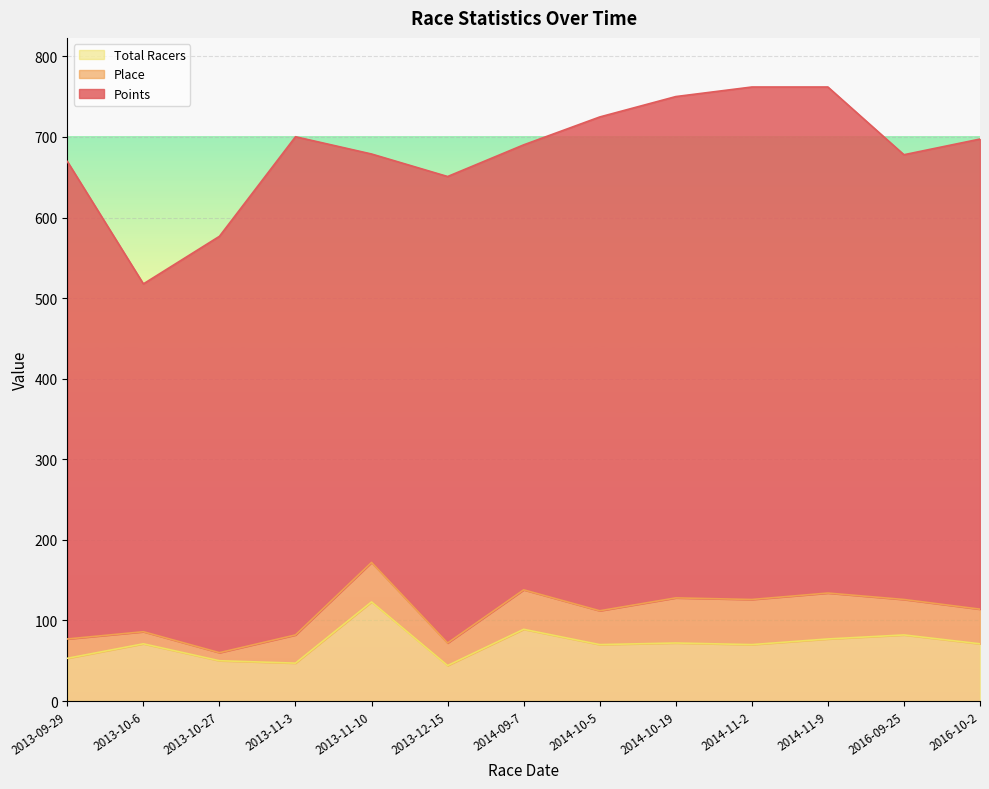

Between 2013-10-6 and 2016-09-25, which series saw the biggest shift?

Points